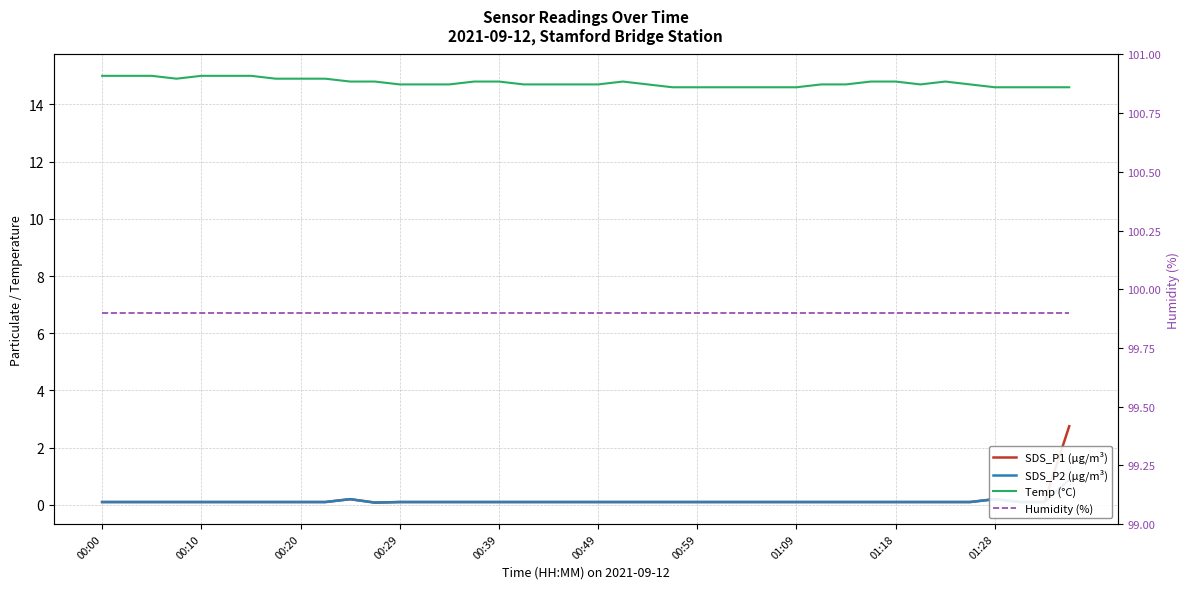

The value of SDS_P1 (µg/m³) at 00:39 is 0.1. True or false?

True